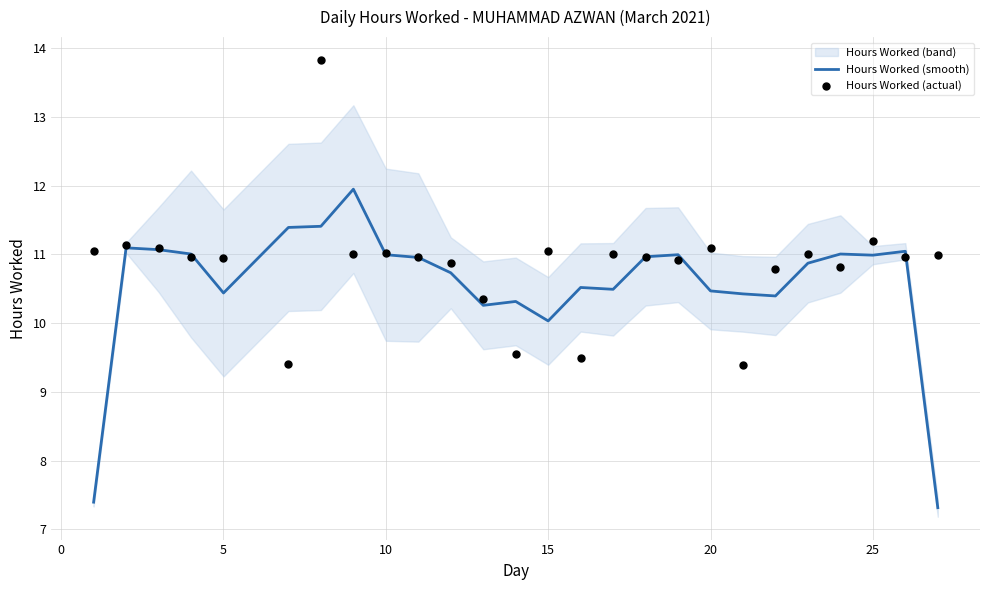

Which series reaches the minimum Y coordinate?

Hours Worked (smooth)